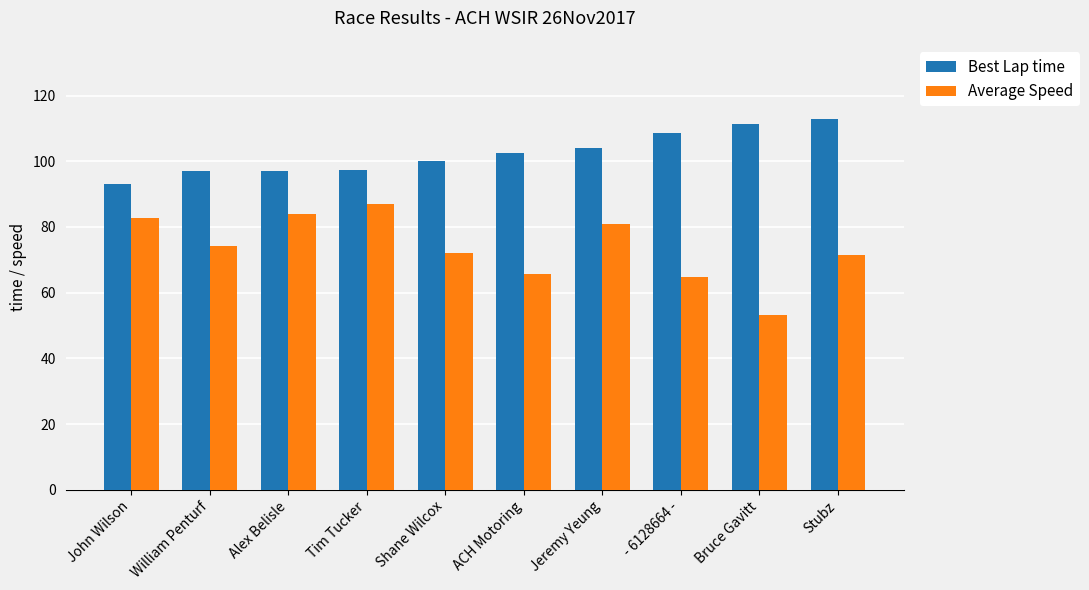

What is the label of the 9th bar from the right?

William Penturf